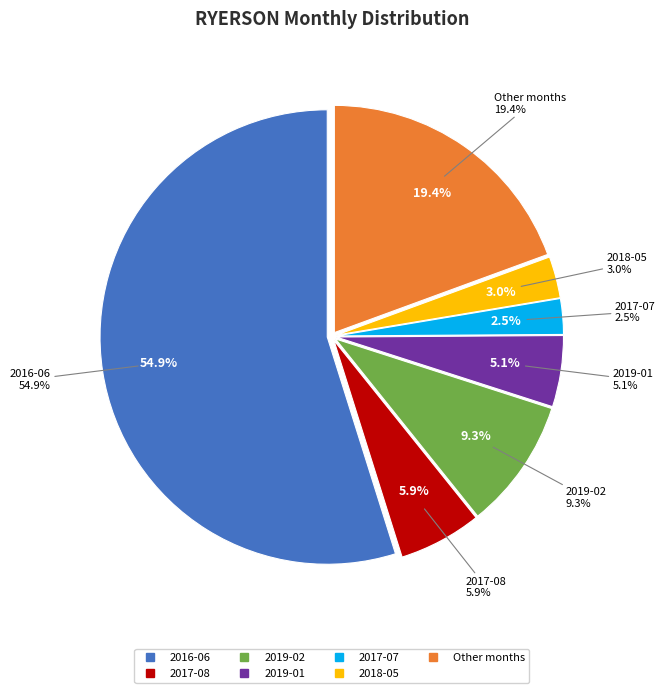

To the nearest percent, what is the difference between the 2017-07 and 2016-06 slice percentages?

52%